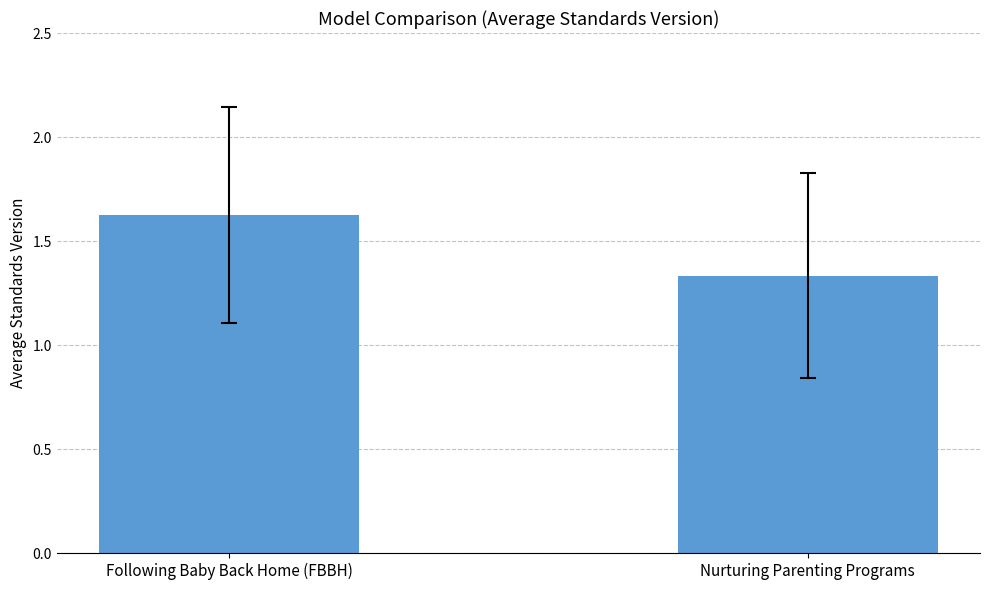

What is the difference between the values at Nurturing Parenting Programs and Following Baby Back Home (FBBH)?

0.3